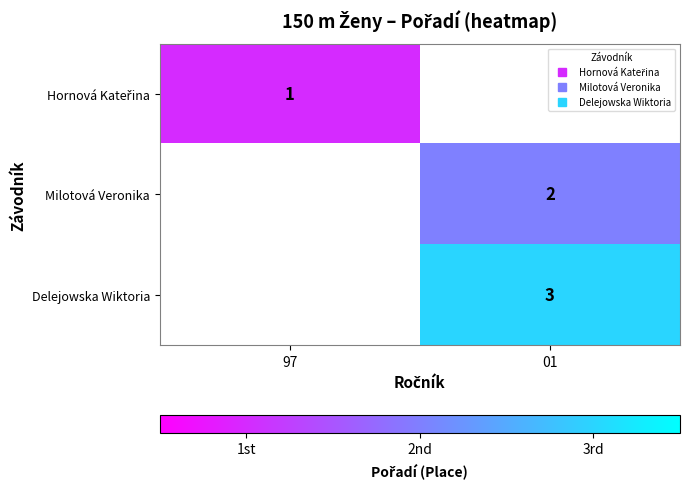

What is the smallest value displayed?

1.0